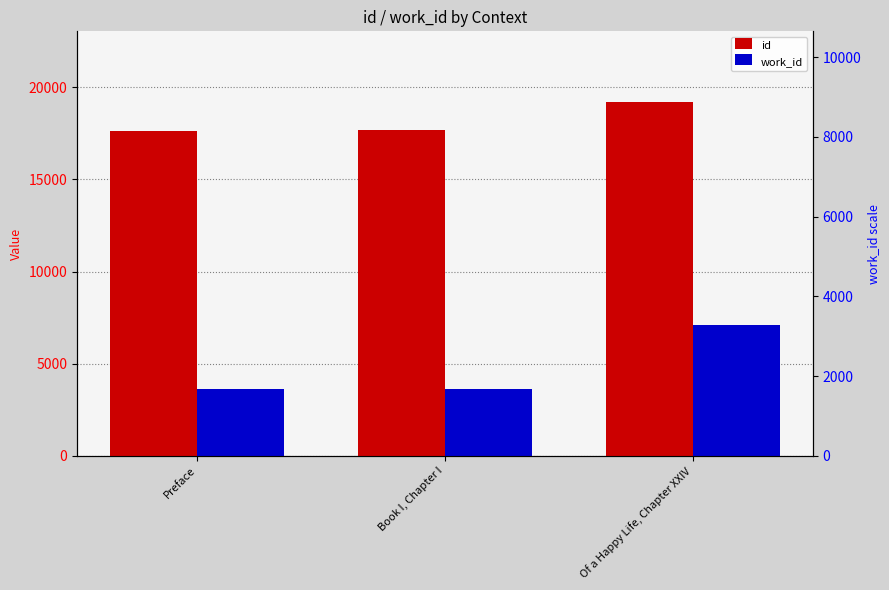

What is the value of the id bar at the 3rd from the left?

19193